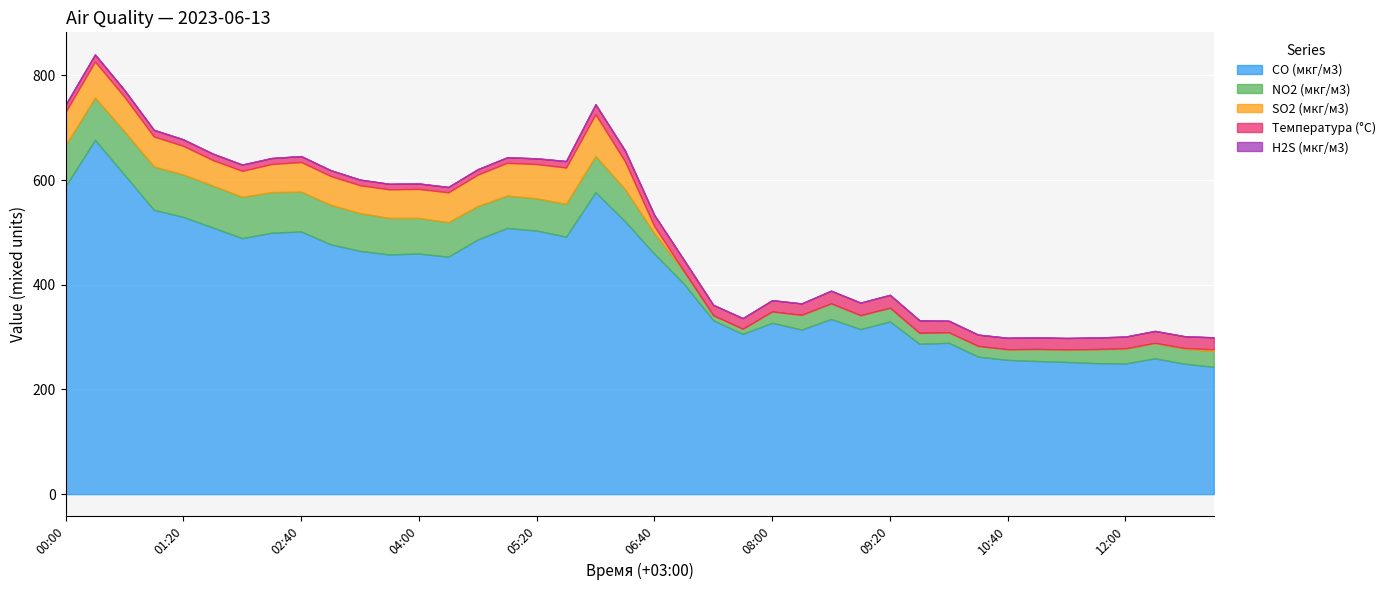

Which category has the highest value in the NO2 (мкг/м3) series?

00:40